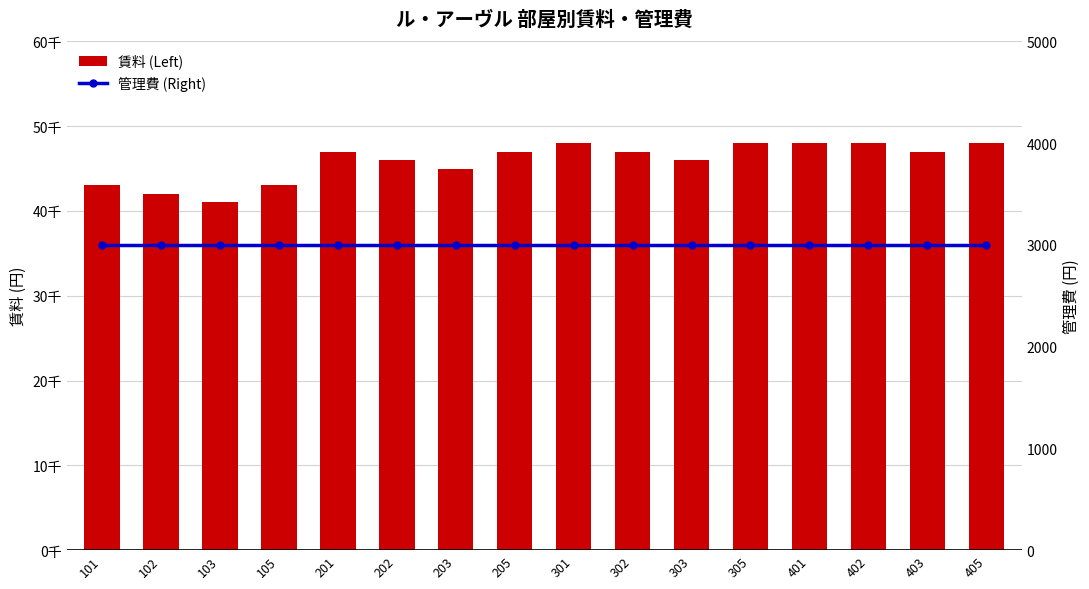

Which series has the largest total across all categories?

賃料 (Left)